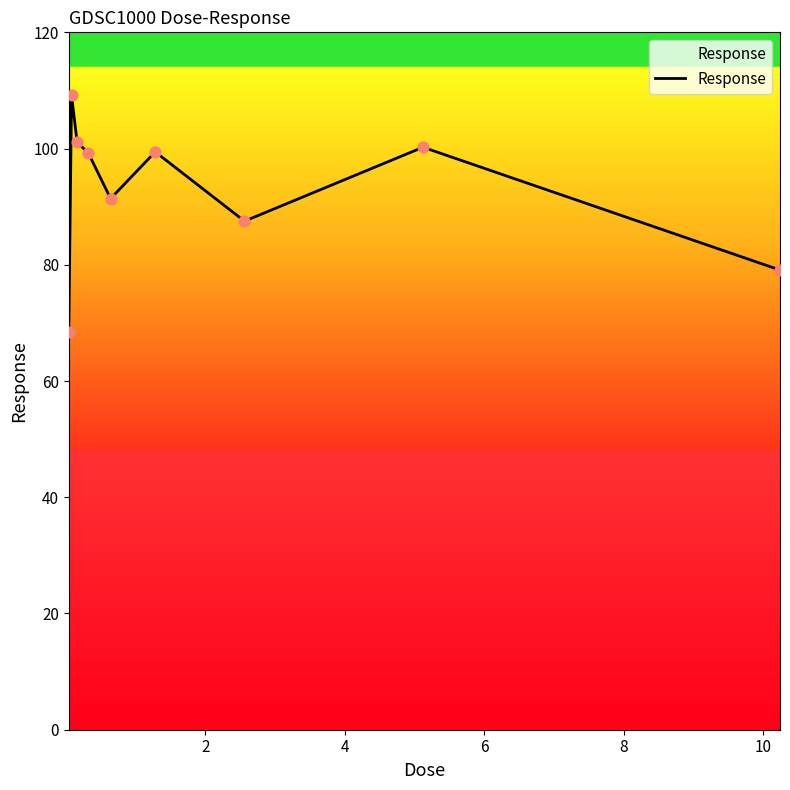

What is the difference between the maximum and minimum values?

40.7